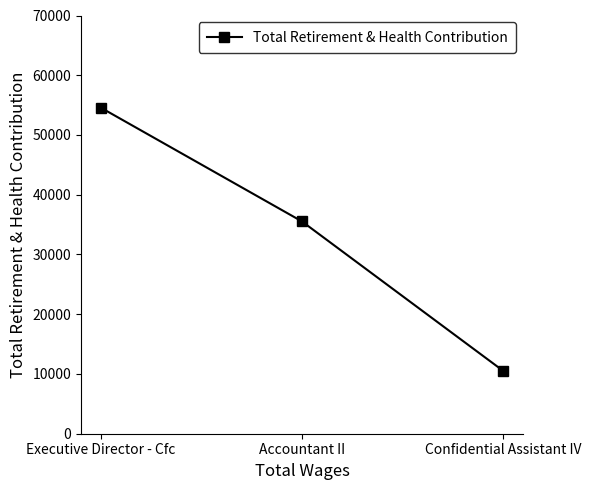

At which label does the data first exceed 35534?

Executive Director - Cfc